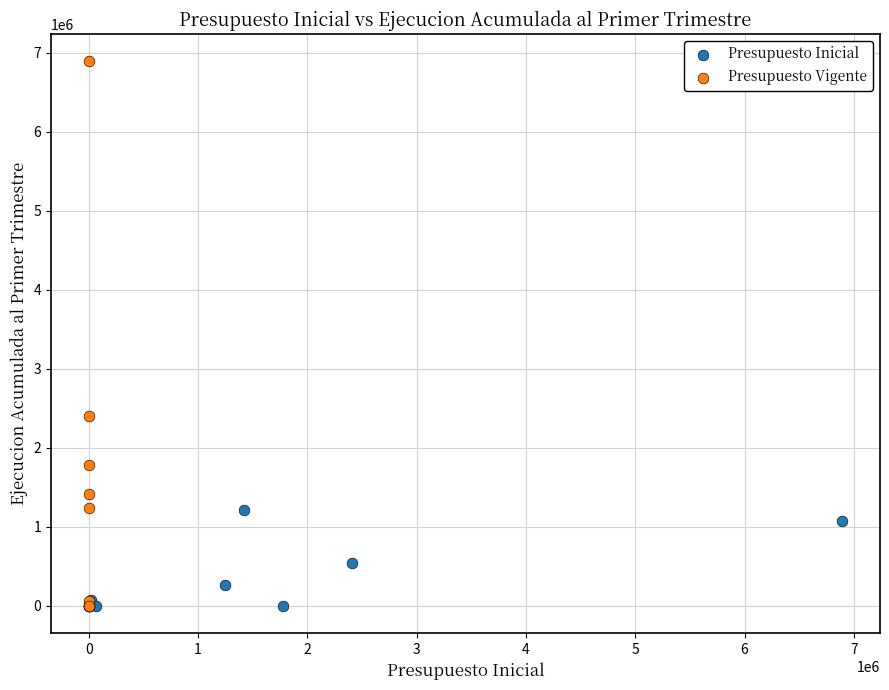

Which series reaches the maximum Y coordinate?

Presupuesto Vigente